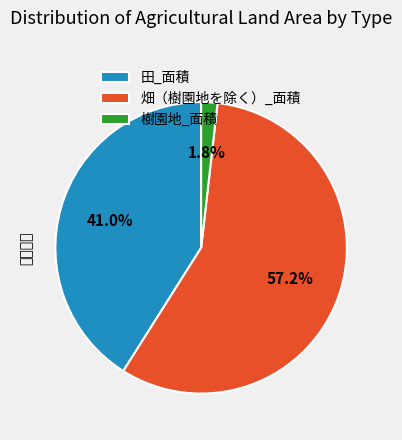

What is the smallest slice in the pie chart?

樹園地_面積